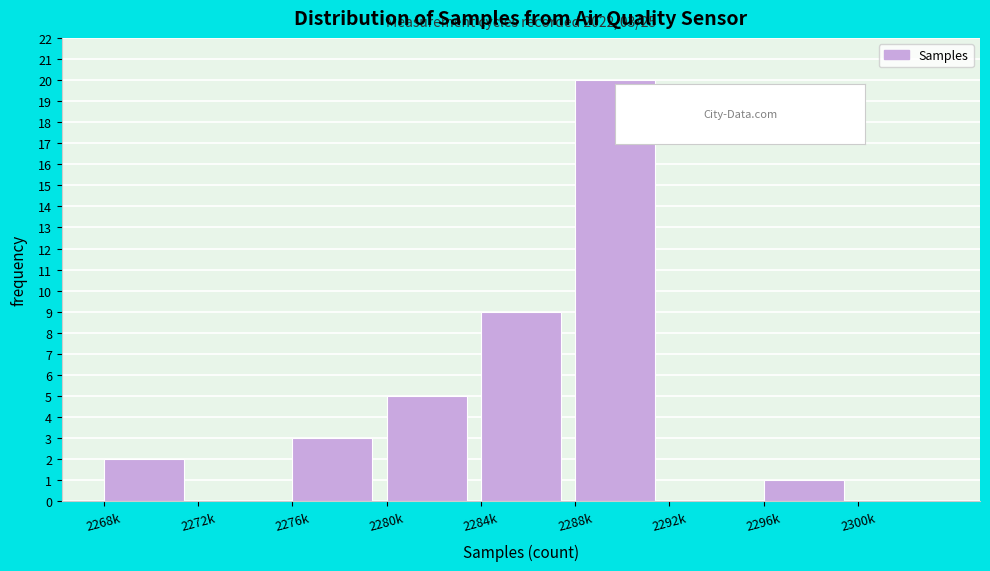

Reading left to right, transcribe all the data shown in this chart.

2268k=2	2272k=0	2276k=3	2280k=5	2284k=9	2288k=20	2292k=0	2296k=1	2300k=0